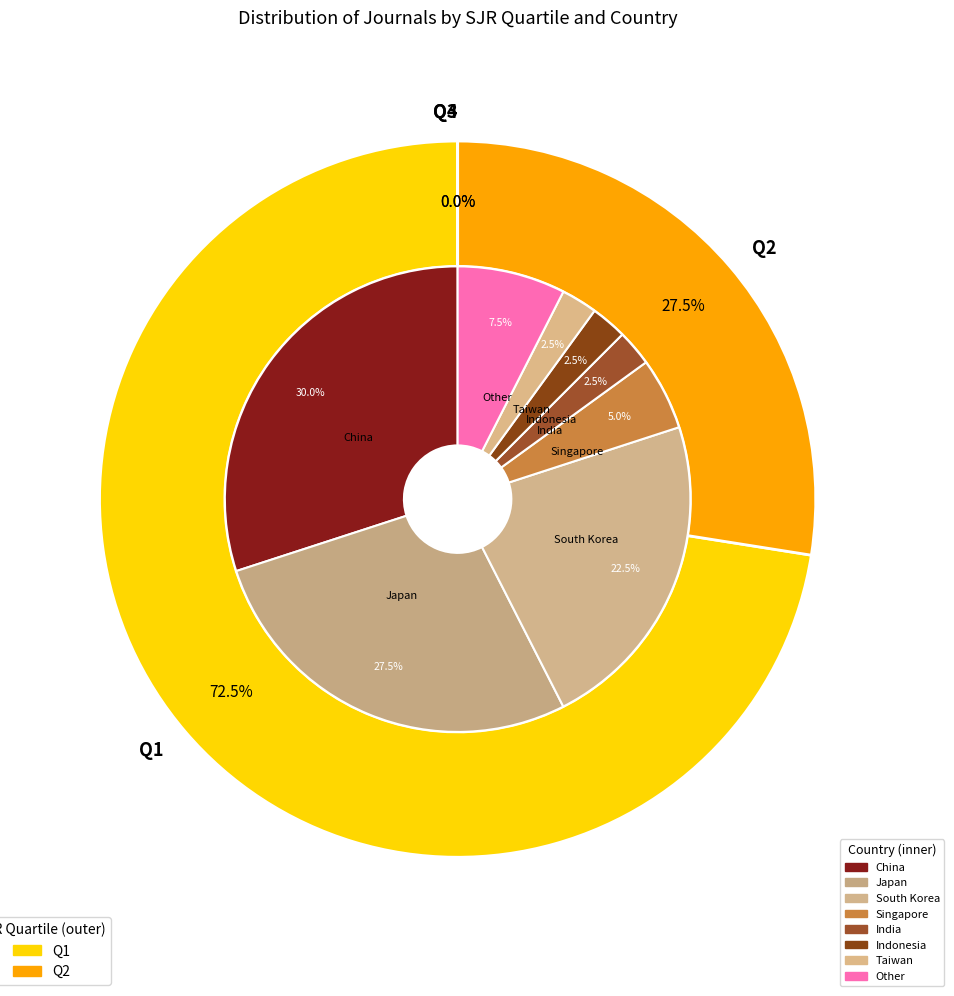

Which slice is the smallest?

Q3